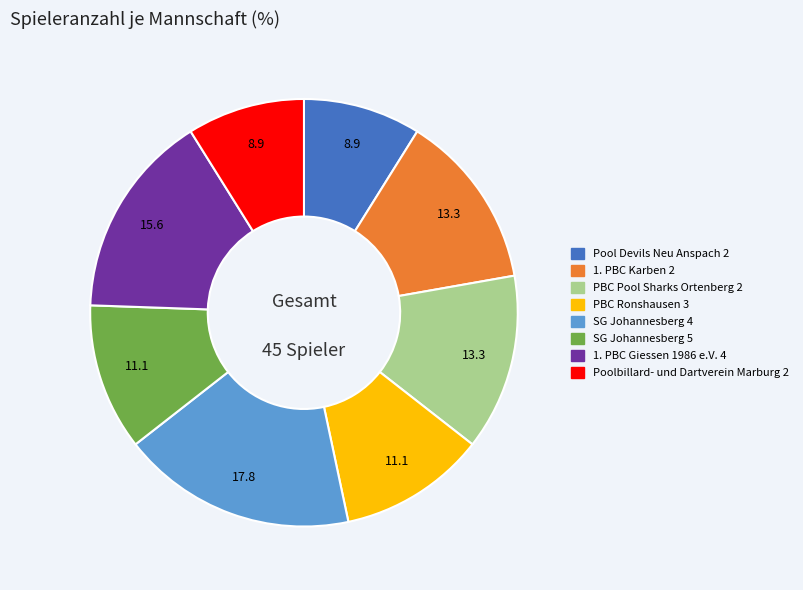

Which category has the biggest portion of the pie?

SG Johannesberg 4